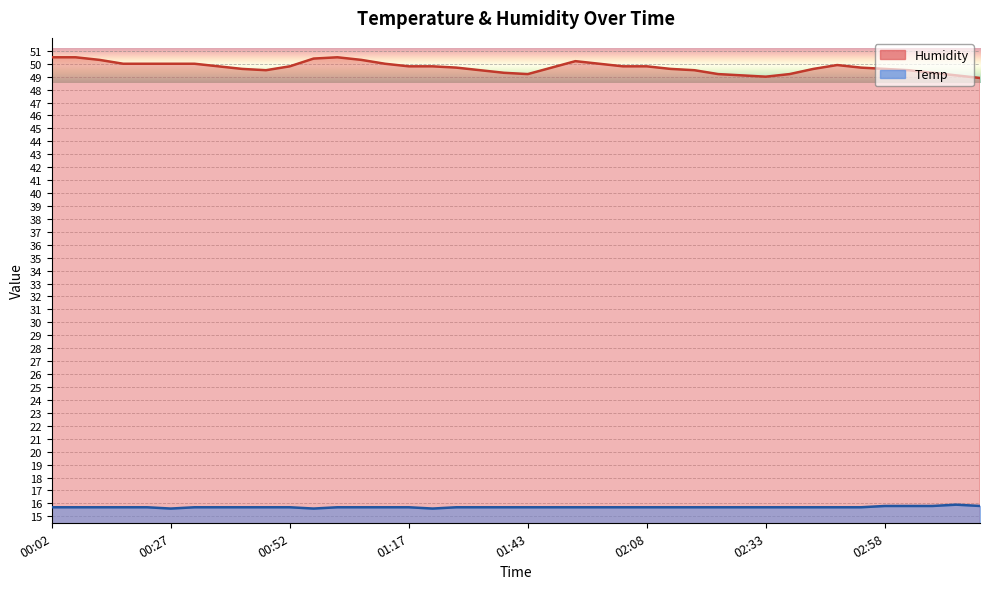

At how many categories does at least one series exceed 15?

40